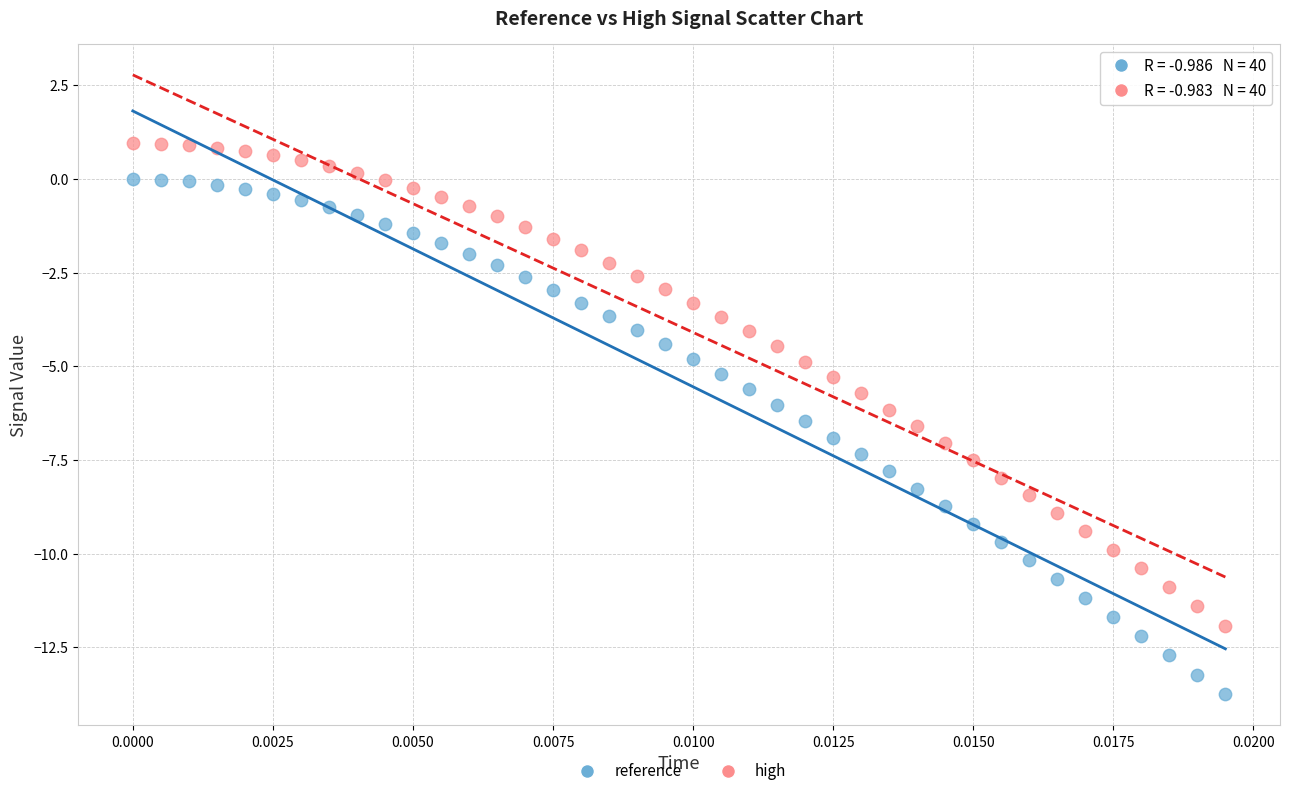

Which series has the widest spread of Y values?

reference